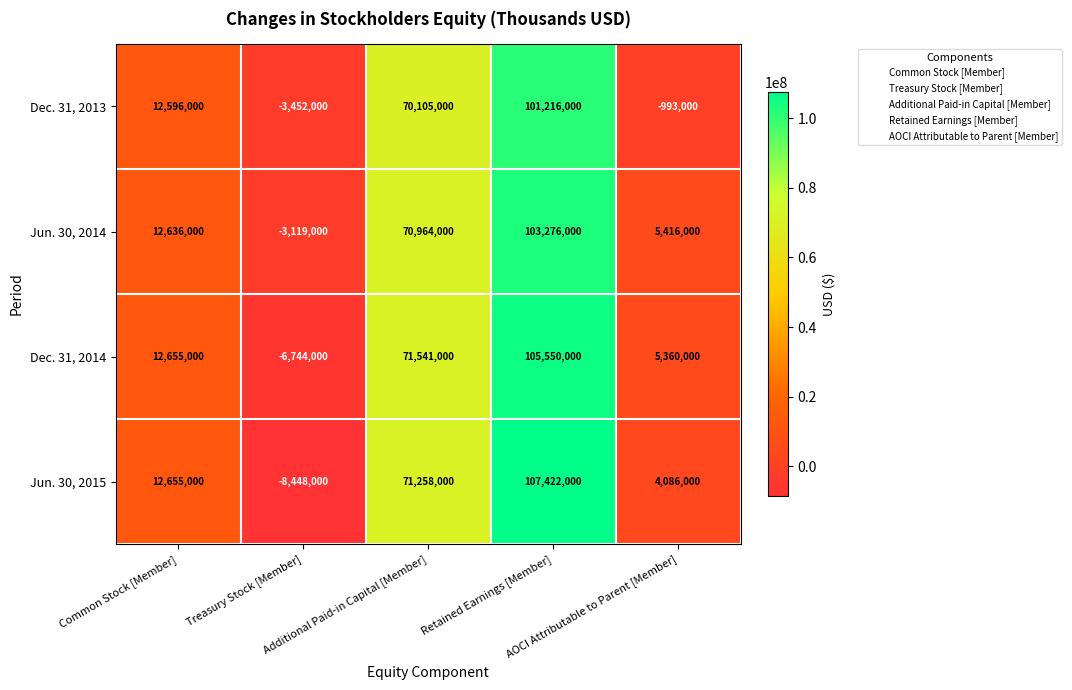

What is the greatest value displayed?

107422000